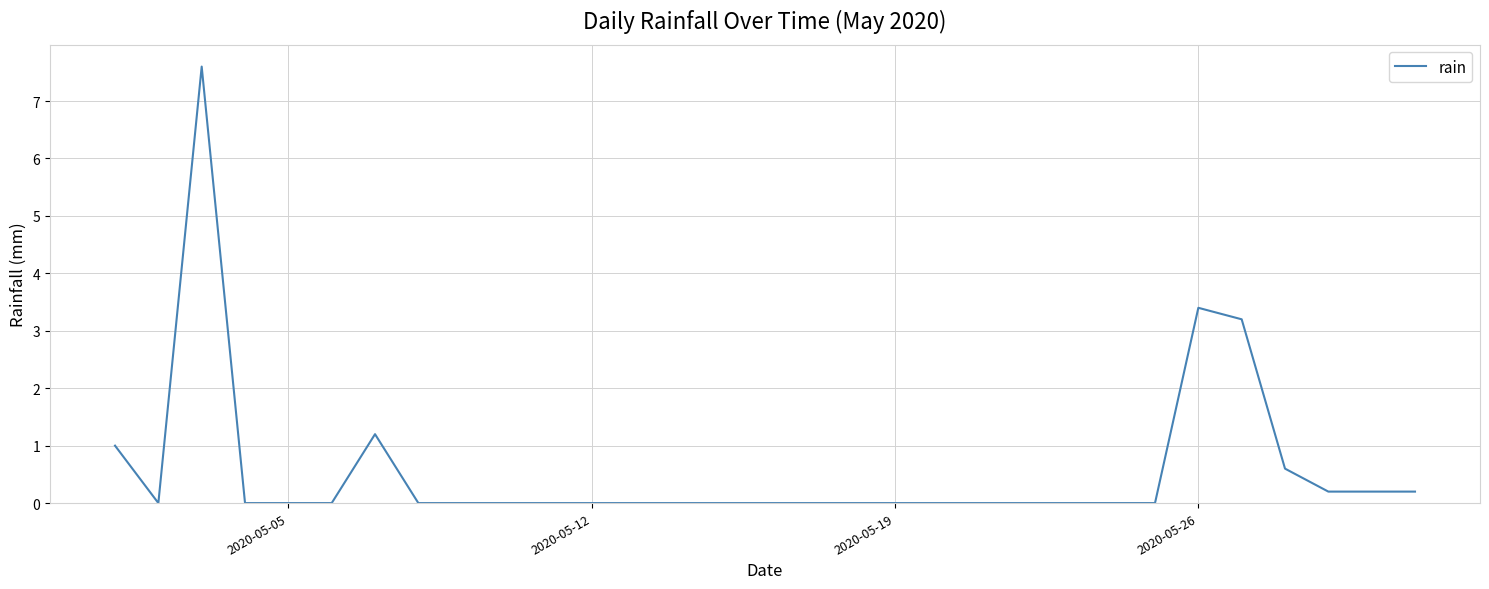

What is the maximum value shown in the chart?

7.6